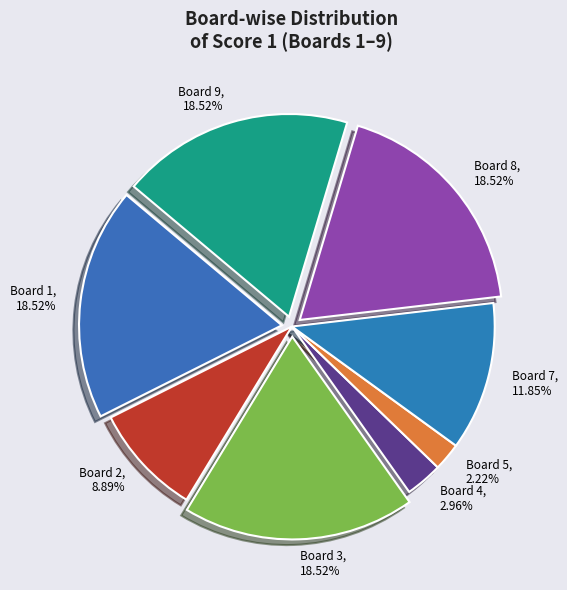

Is it true that Board 2 is 9% of the pie?

True